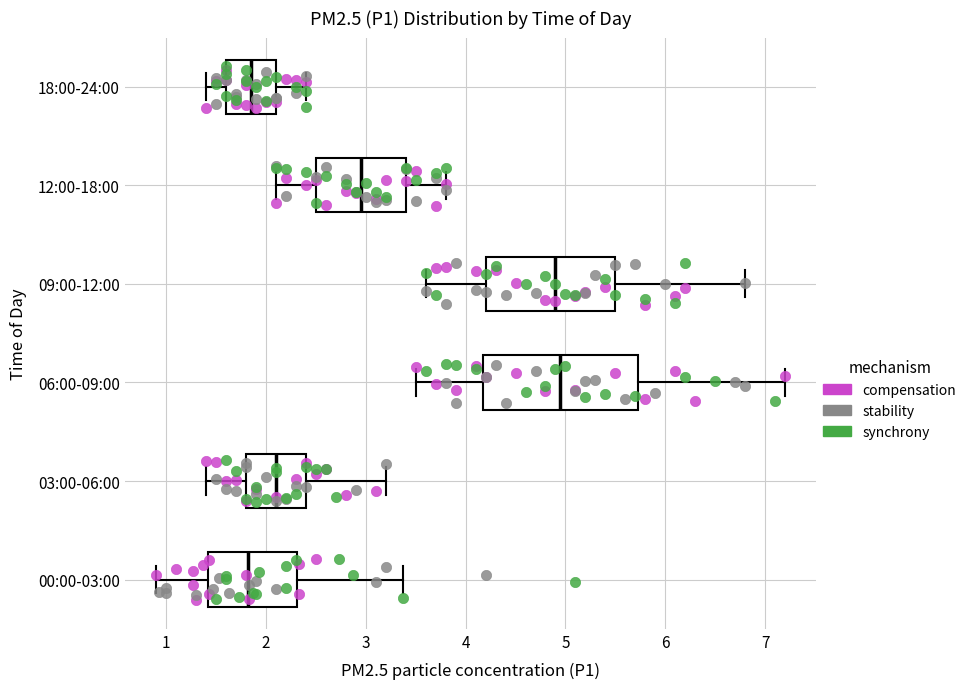

Comparing the boxes themselves (not the whiskers), which one is the widest?

06:00-09:00